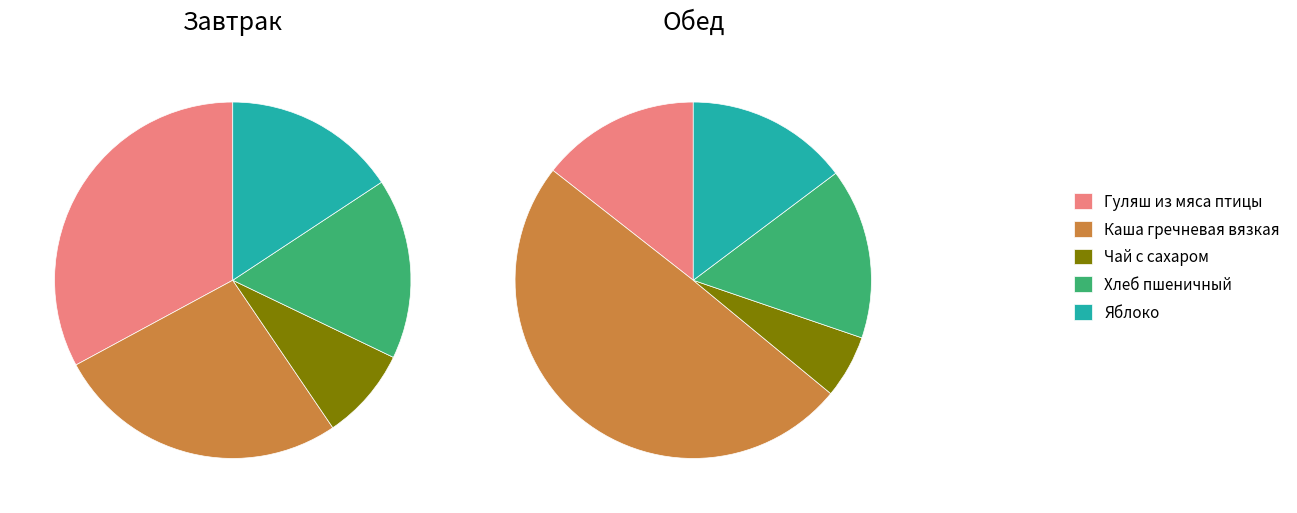

Is it true that 4 is 1% of the pie?

False